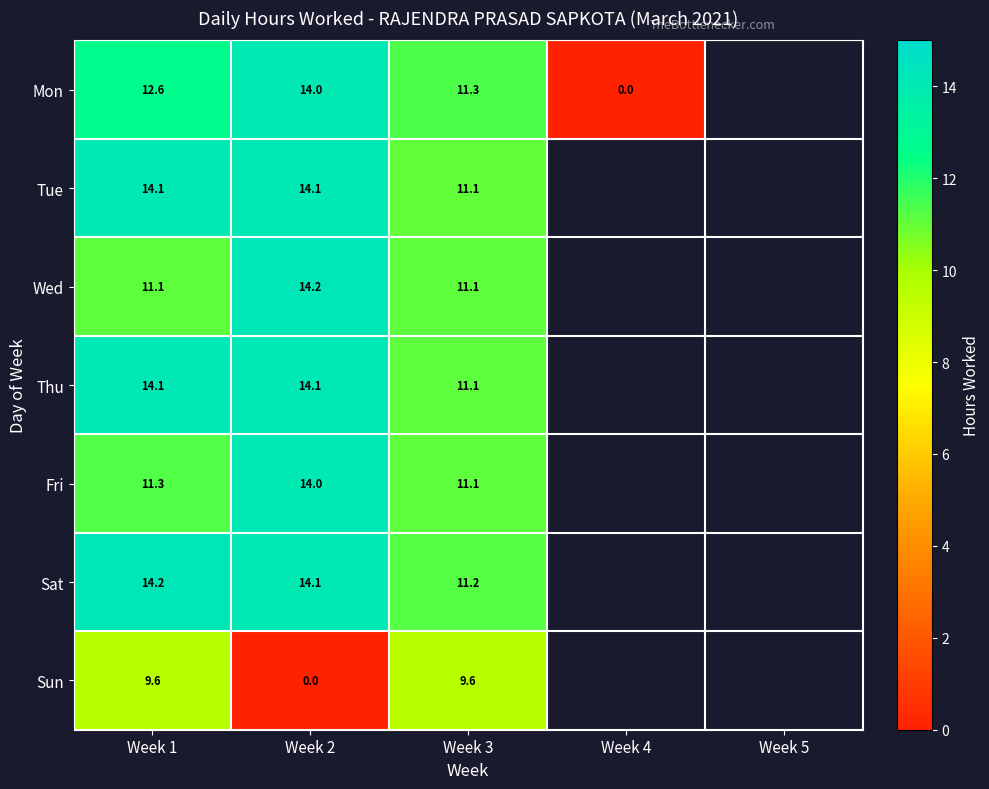

Which series changed the most between Week 1 and Week 2?

Sun